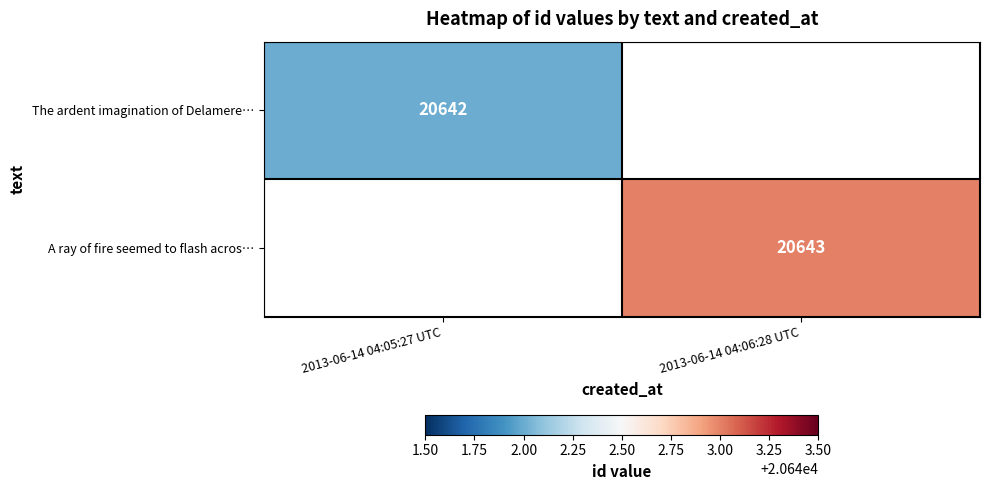

How many data points does each series have?

2